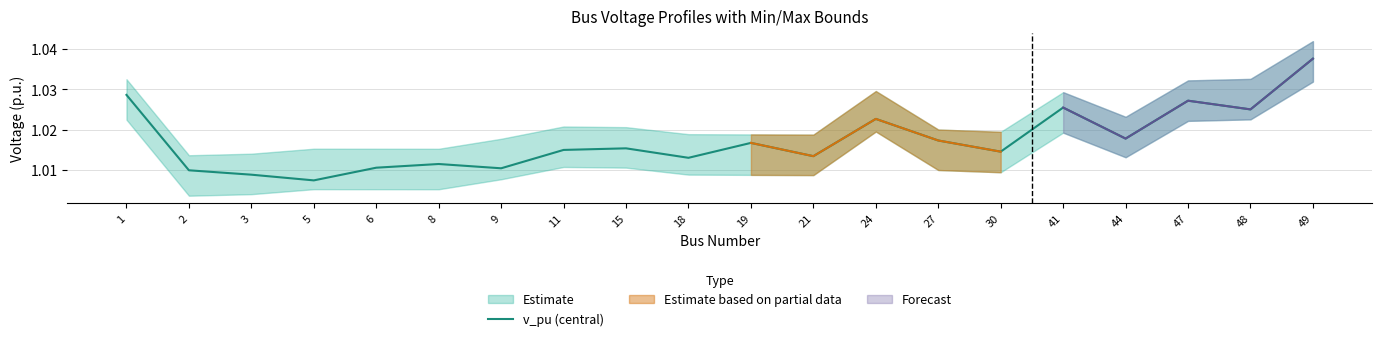

Rank the categories by value from highest to lowest.

49, 1, 47, 41, 48, 24, 44, 27, 19, 15, 11, 30, 21, 18, 8, 6, 9, 2, 3, 5